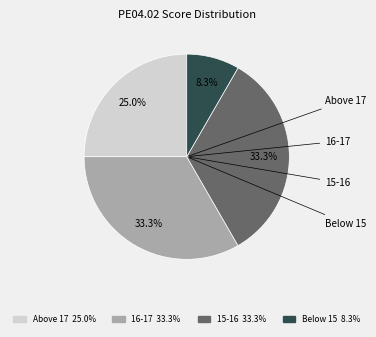

Do Below 15 8.3% and Above 17 25.0% together represent more than half of the pie?

No